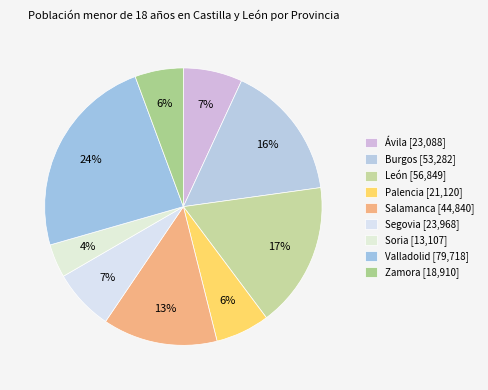

To the nearest percent, what is the average slice percentage?

11%